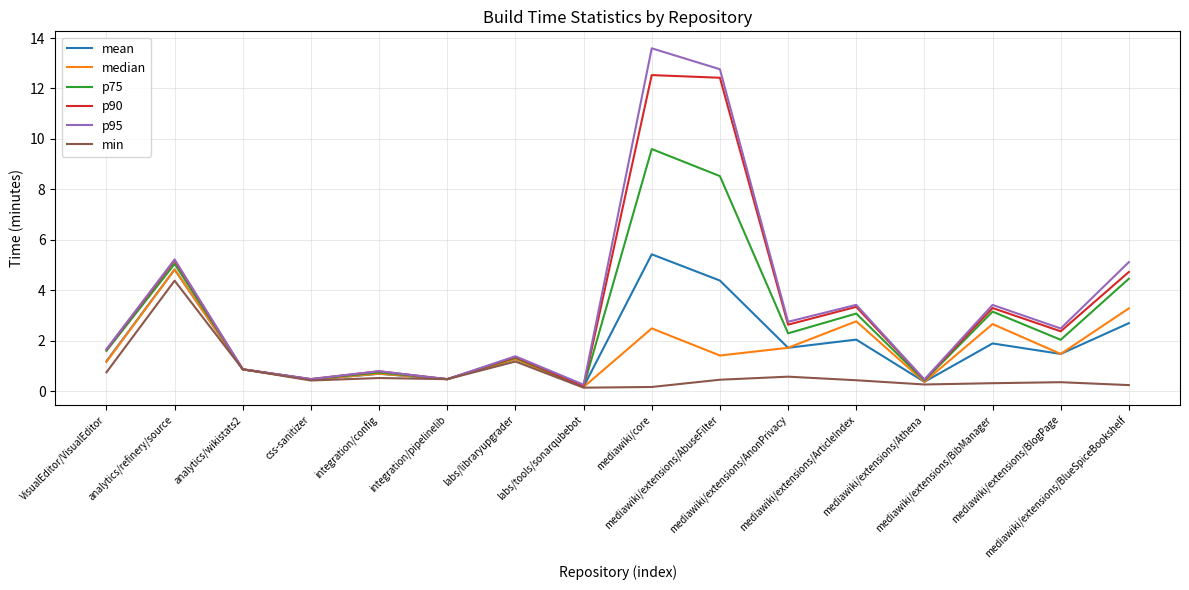

Which series has the largest range (max minus min)?

p95